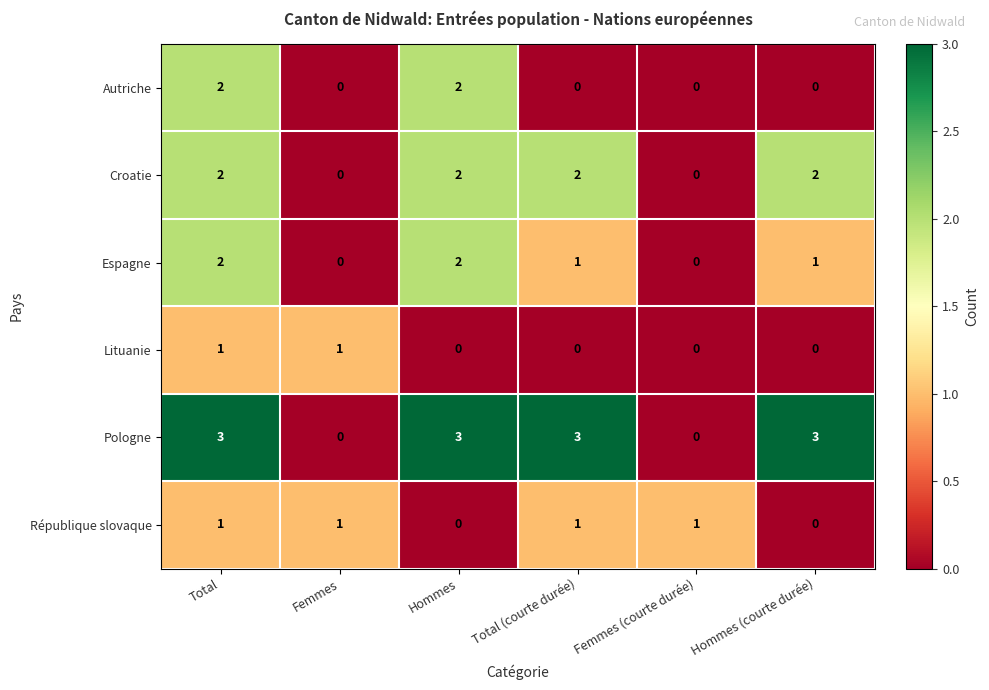

What is the sum of all Croatie values?

8